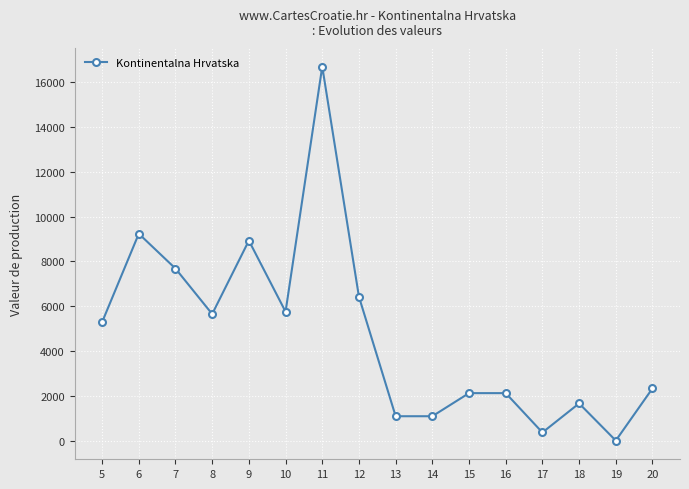

What is the approximate value at 12?

6420.1